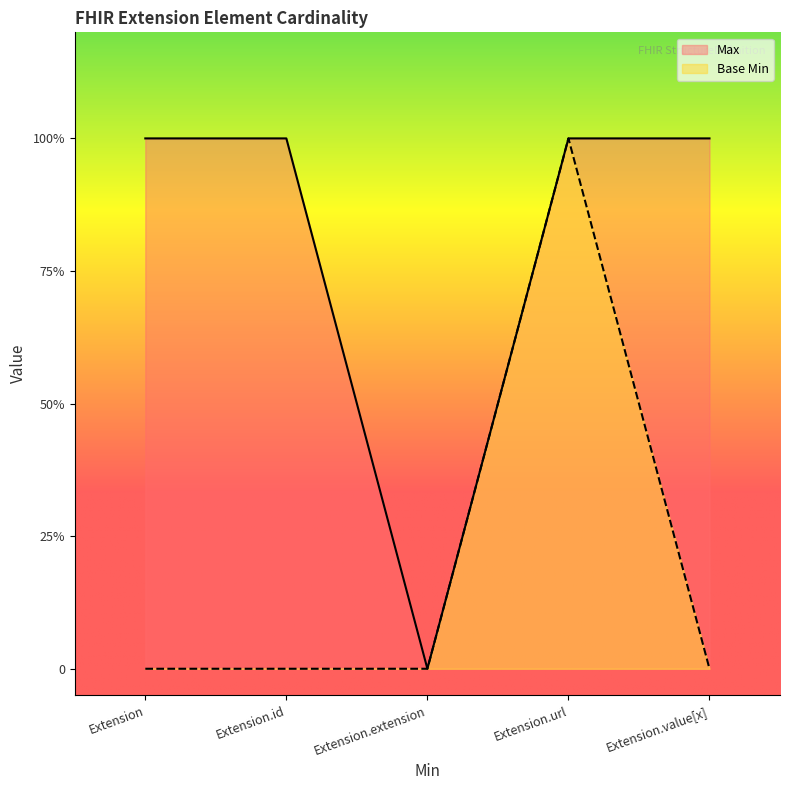

At which label does Base Min reach its peak?

Extension.url